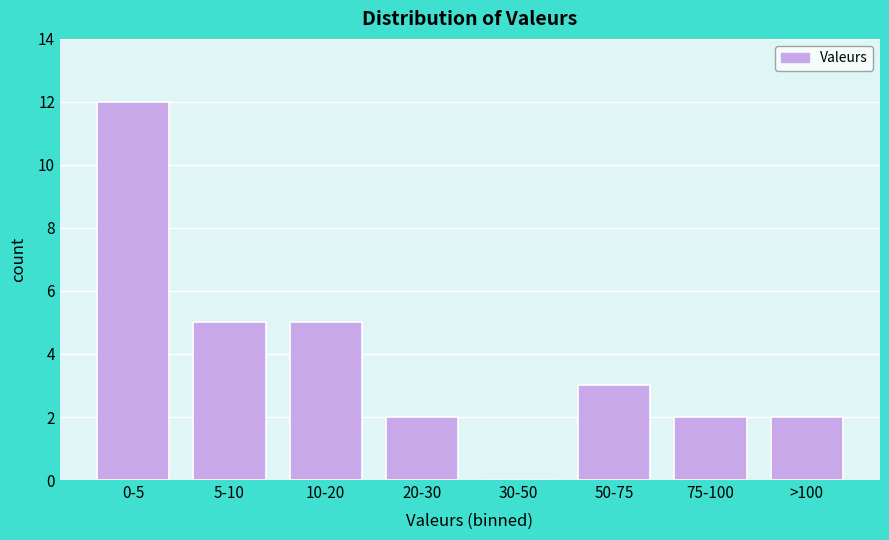

Reading right to left, what are all the values shown in this chart?

>100=2	75-100=2	50-75=3	30-50=0	20-30=2	10-20=5	5-10=5	0-5=12